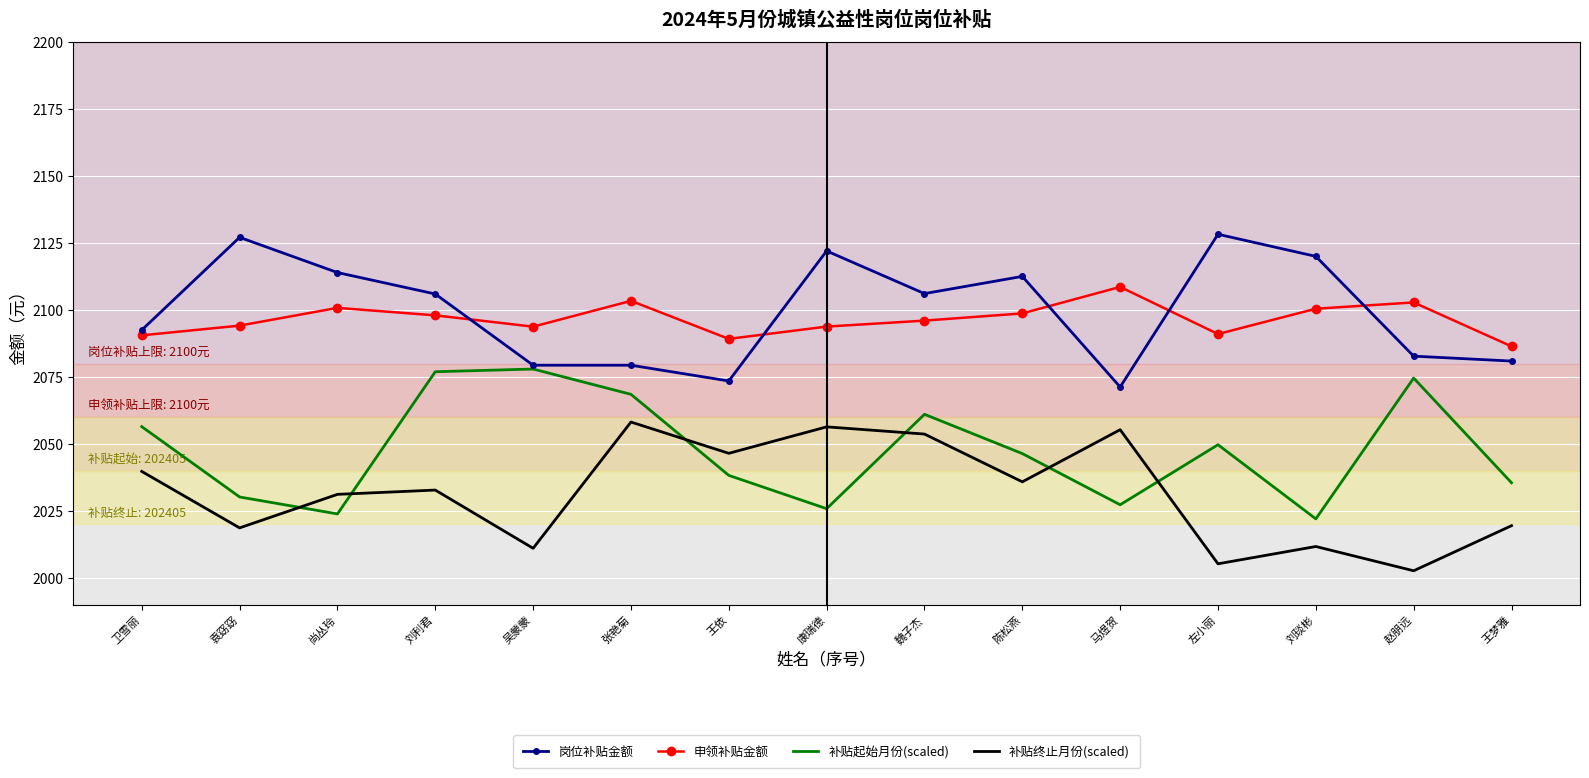

List the series in order of their peak value, highest first.

岗位补贴金额, 申领补贴金额, 补贴起始月份(scaled), 补贴终止月份(scaled)